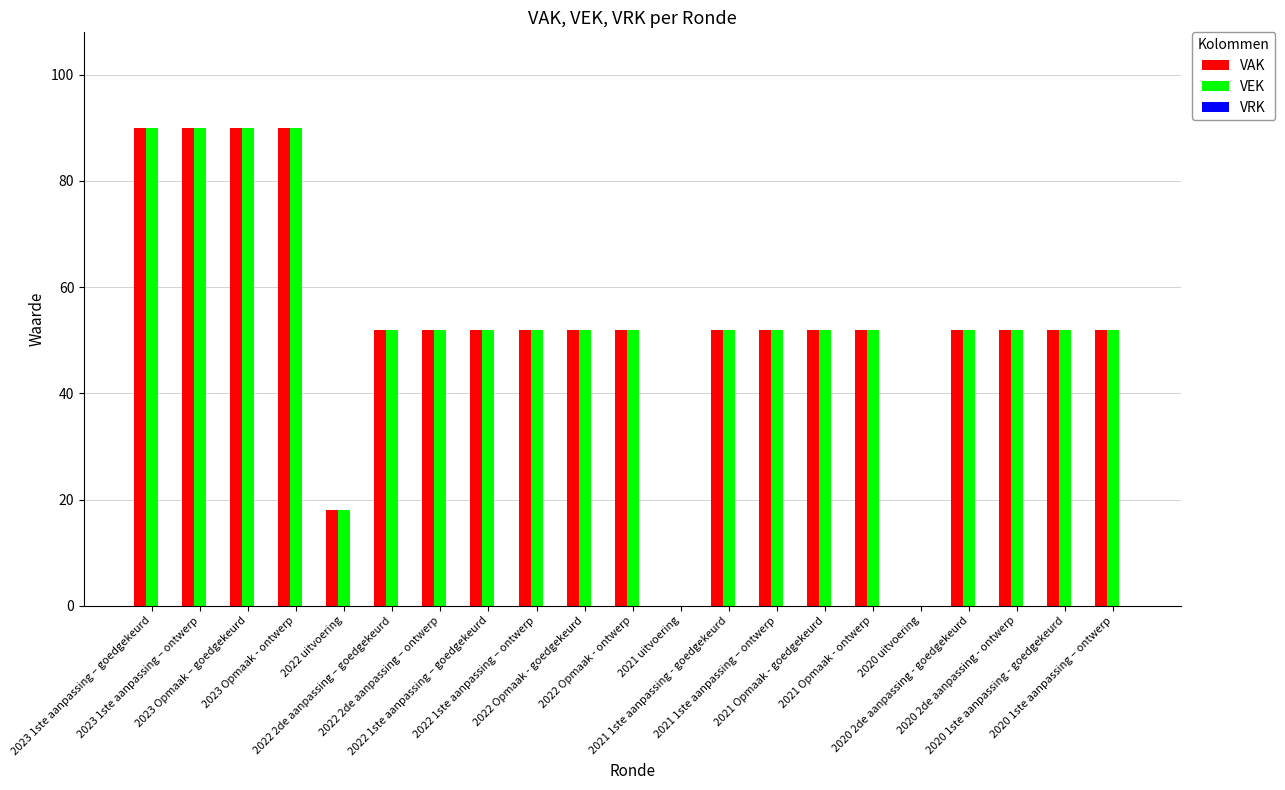

What is the sum of all VEK values?

1106